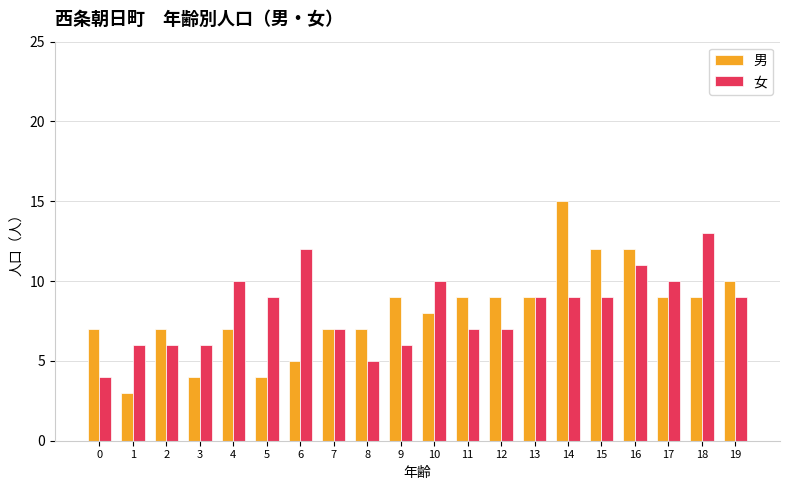

Reading left to right, list all the values displayed in this chart.

男: 7	3	7	4	7	4	5	7	7	9	8	9	9	9	15	12	12	9	9	10
女: 4	6	6	6	10	9	12	7	5	6	10	7	7	9	9	9	11	10	13	9